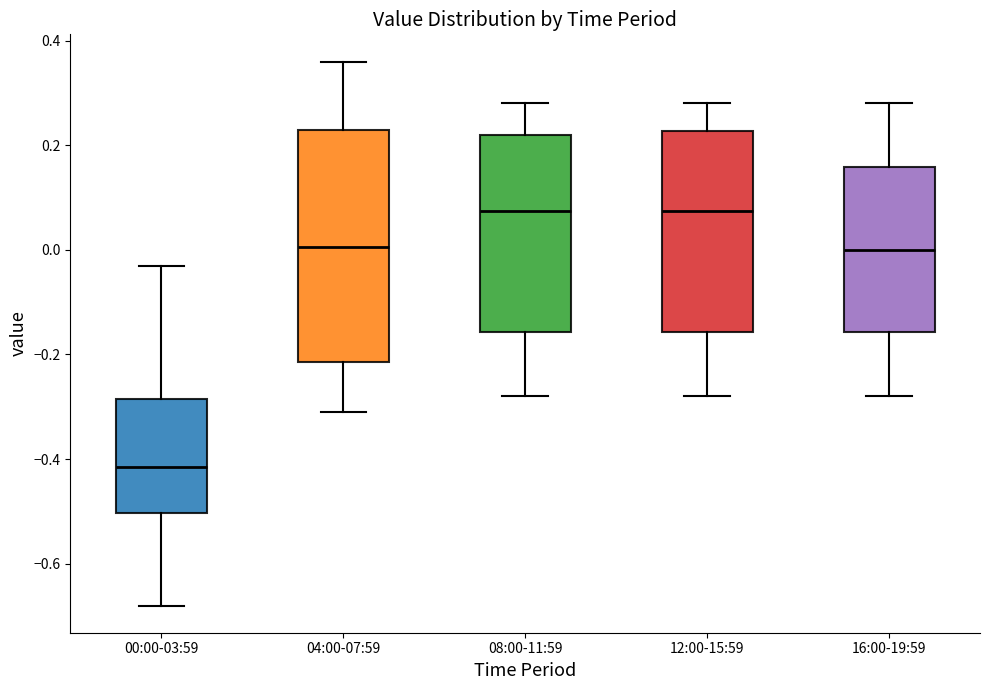

Where does the median line of the box for 04:00-07:59 sit on the y-axis? The values are not printed on the chart, so give them approximately, as read against the axis.

0.00